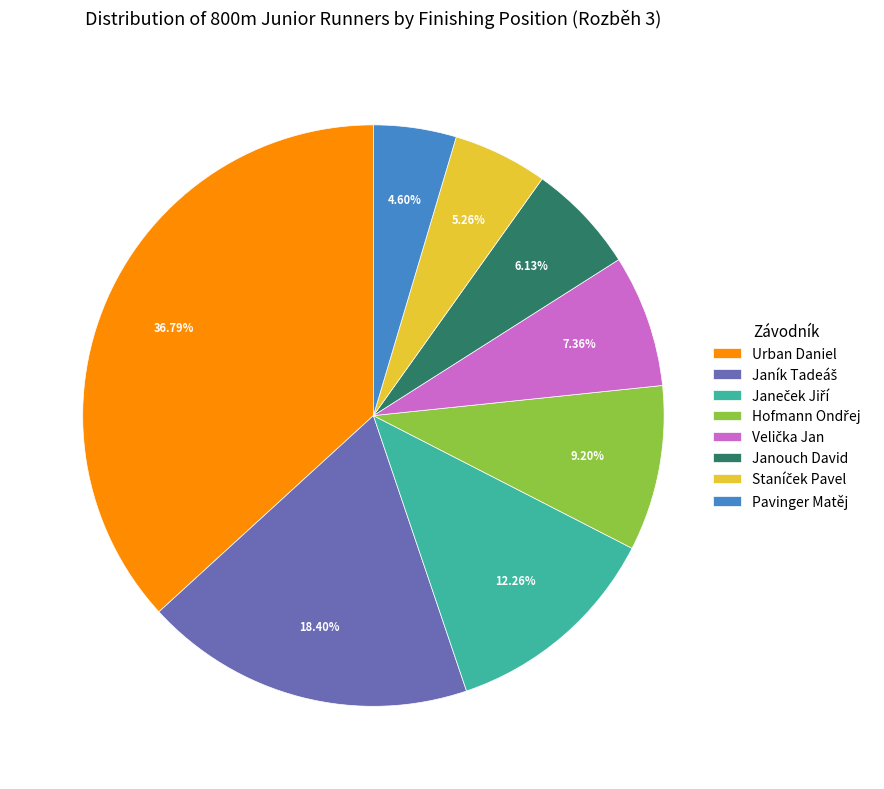

How many segments does this pie chart have?

8